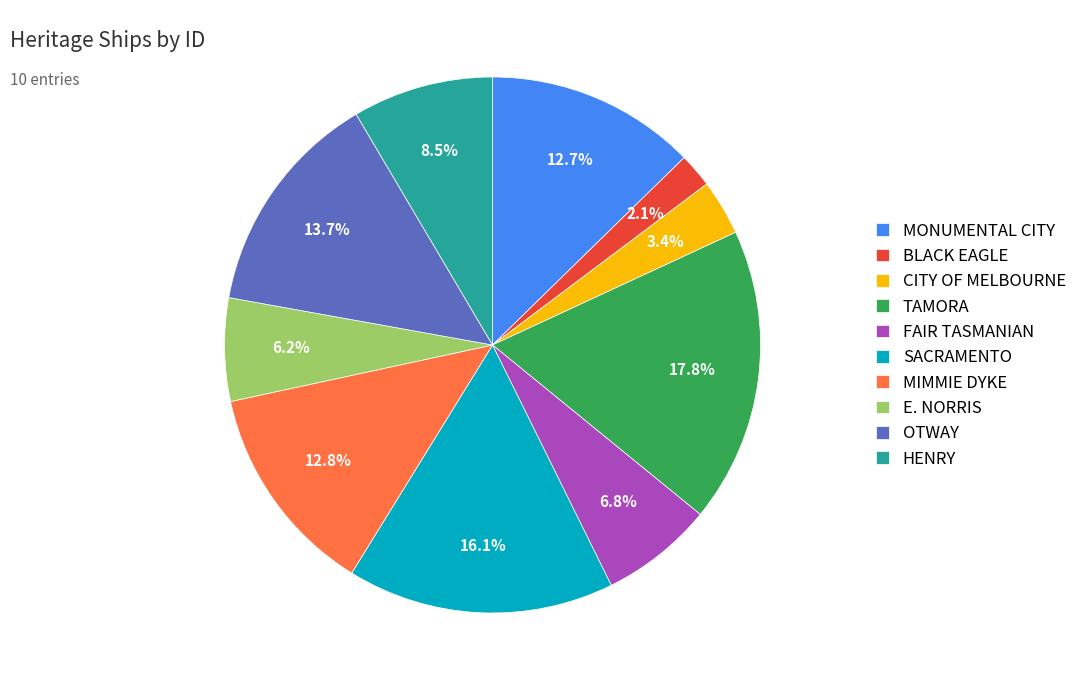

Count the number of slices in the pie.

10